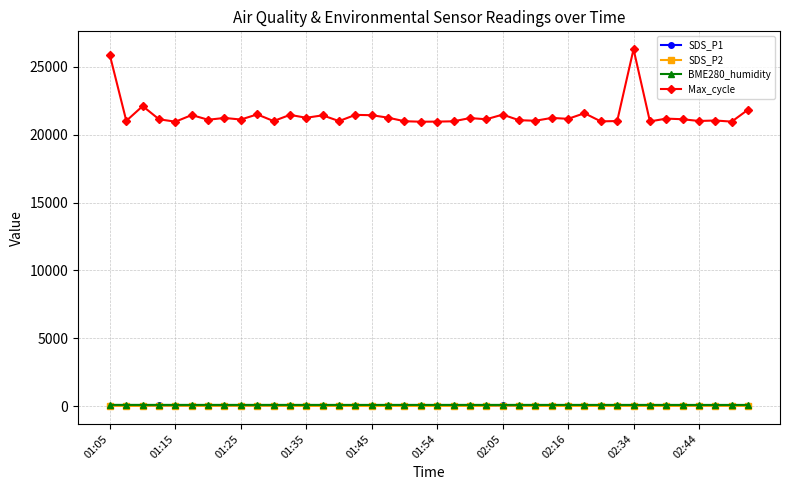

Which series has the largest total across all categories?

Max_cycle